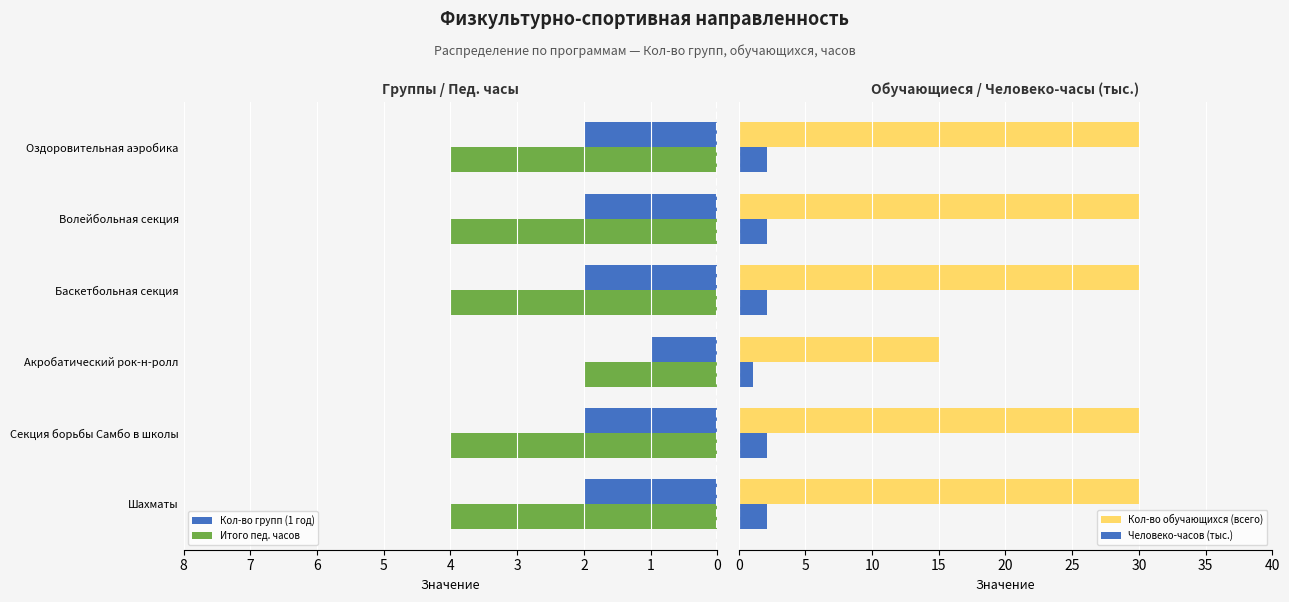

List the series in order of their peak value, lowest first.

Кол-во групп (1 год), Человеко-часов (тыс.), Итого пед. часов, Кол-во обучающихся (всего)